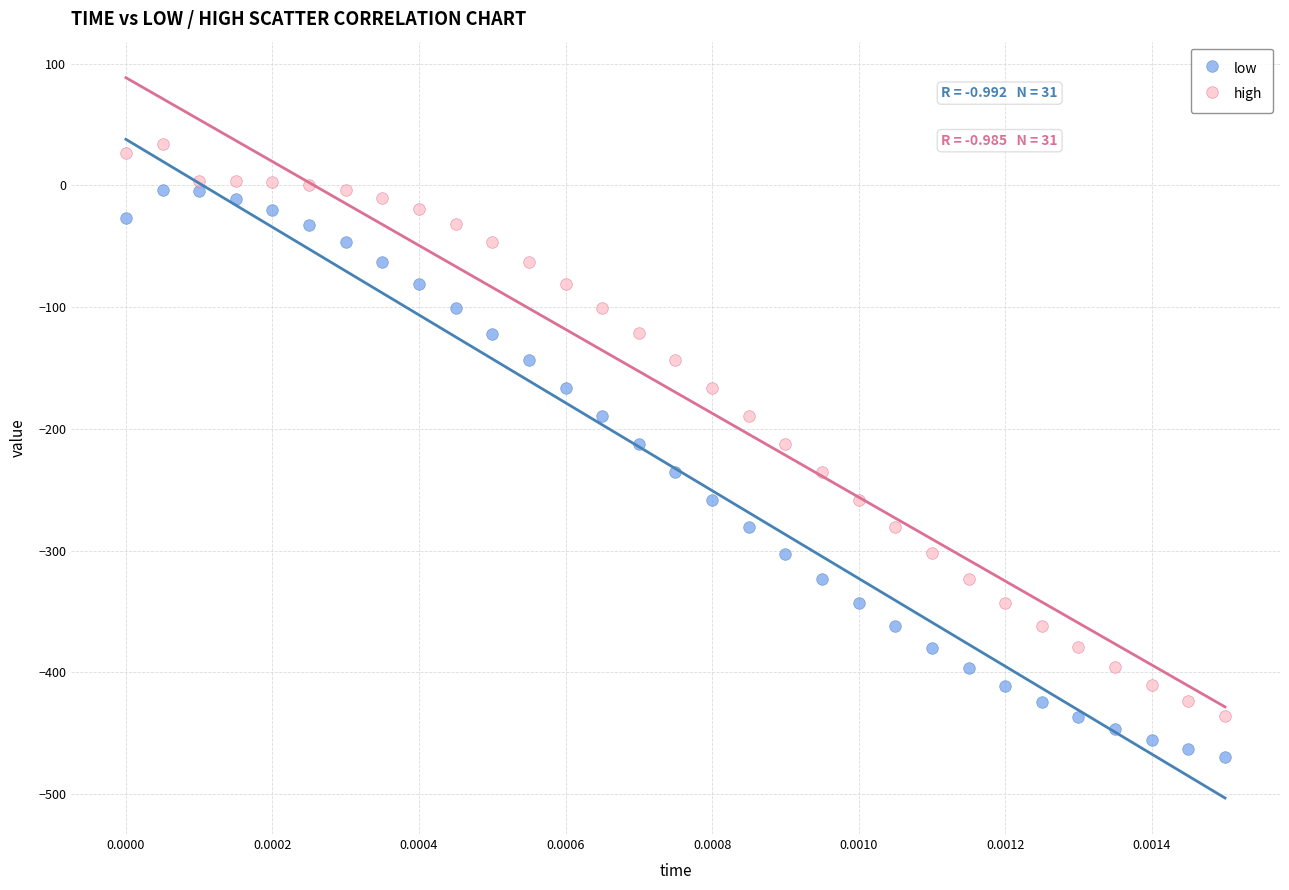

Which series reaches the minimum Y coordinate?

low